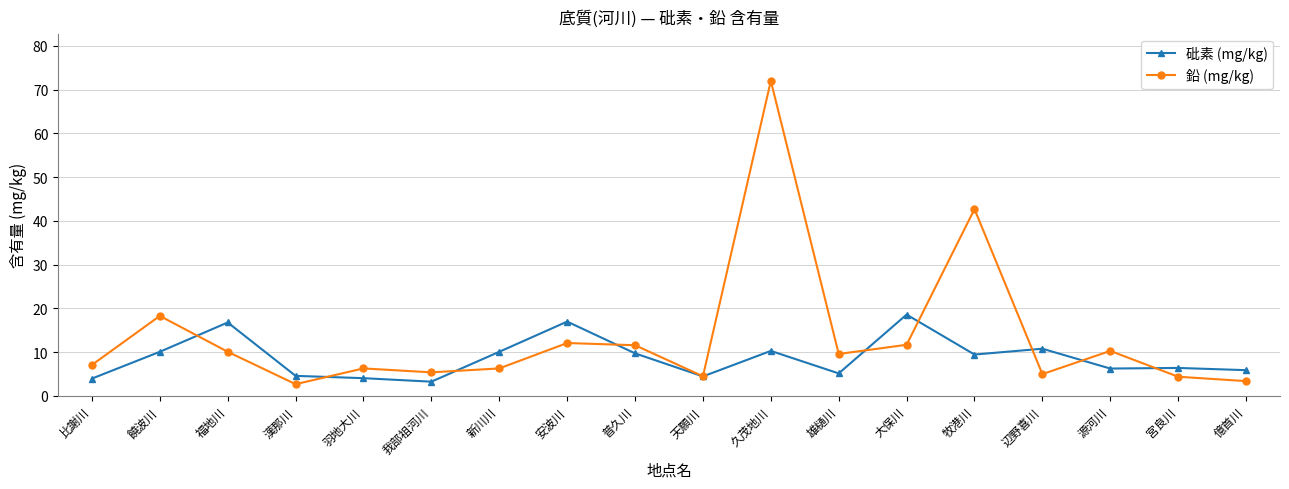

Between 比謝川 and 安波川, which series saw the biggest shift?

砒素 (mg/kg)